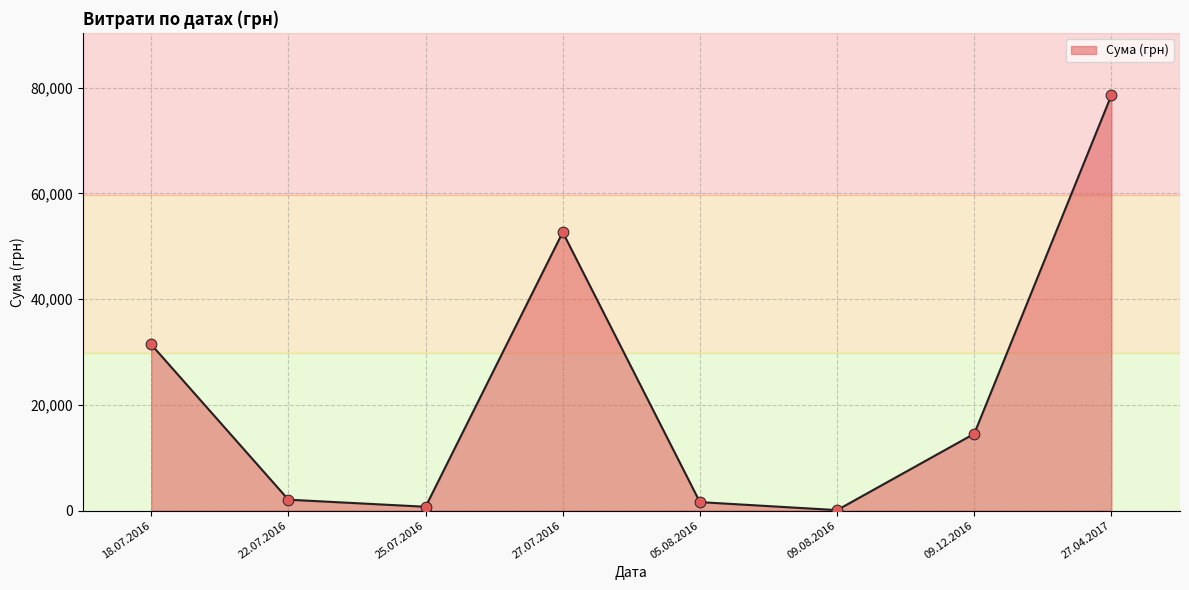

Between 09.12.2016 and 27.07.2016, which is larger?

27.07.2016